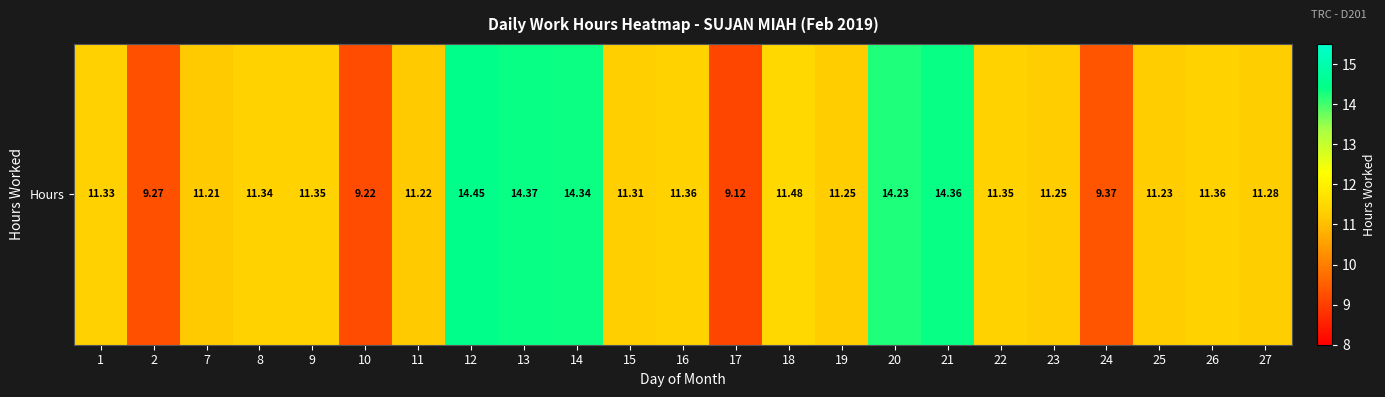

Which category has the lowest value across all series?

17